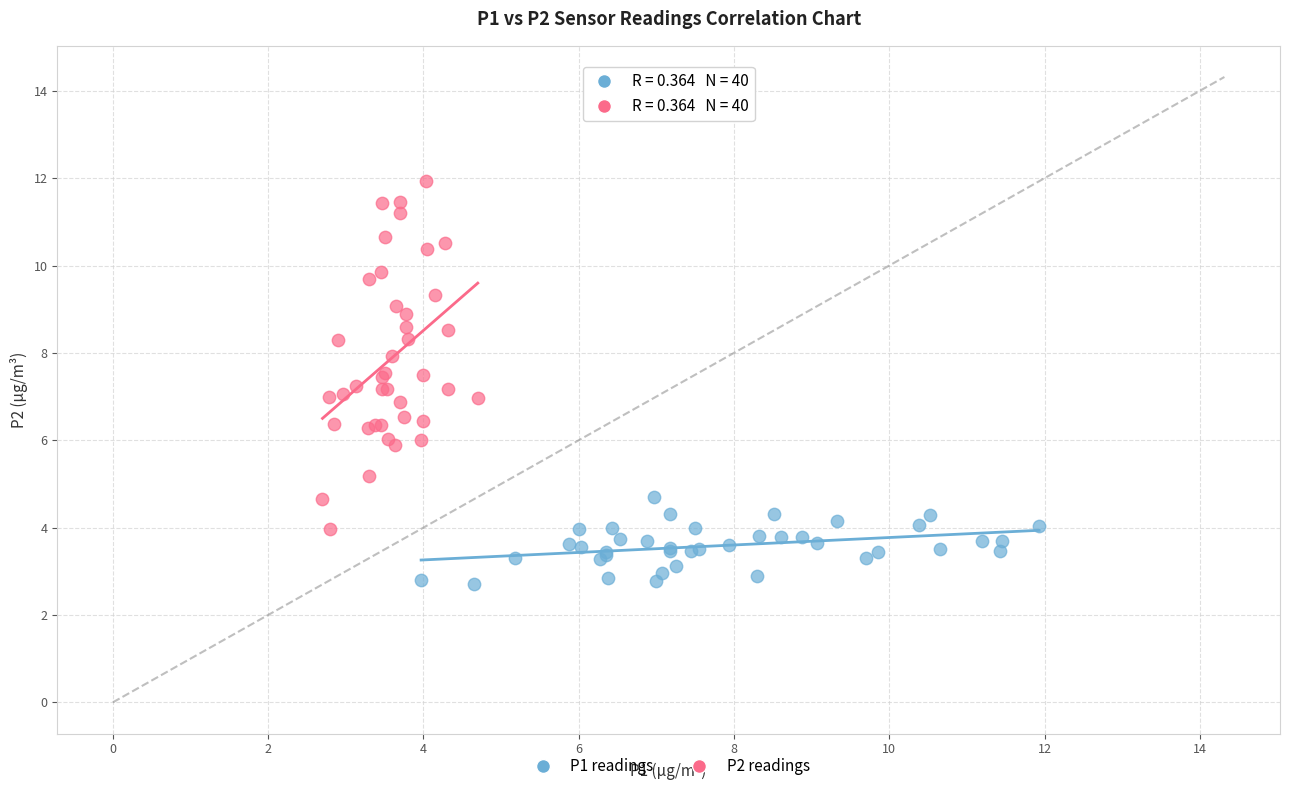

Which series reaches the maximum Y coordinate?

P2 readings